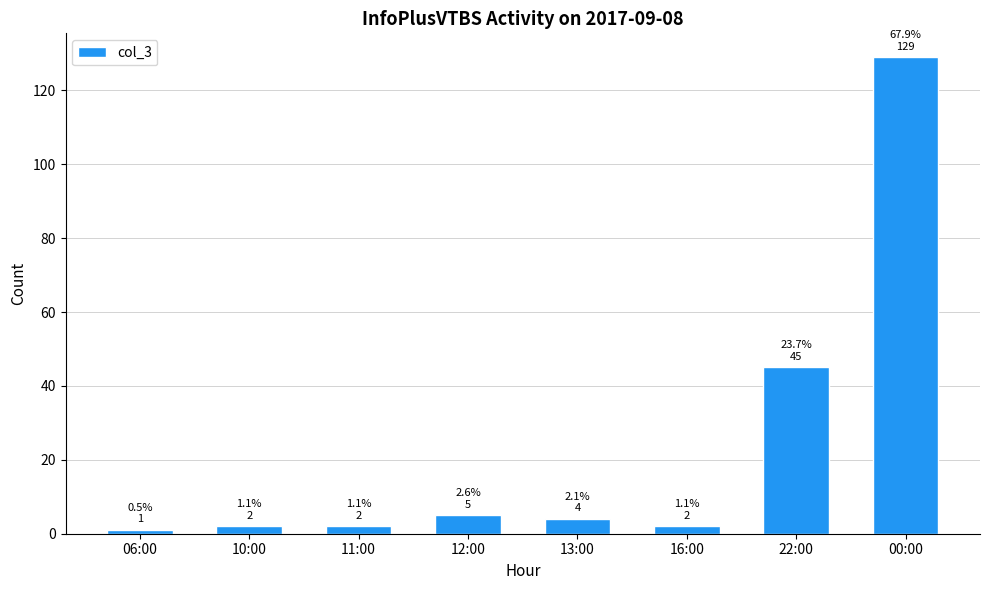

What is the smallest value displayed?

1